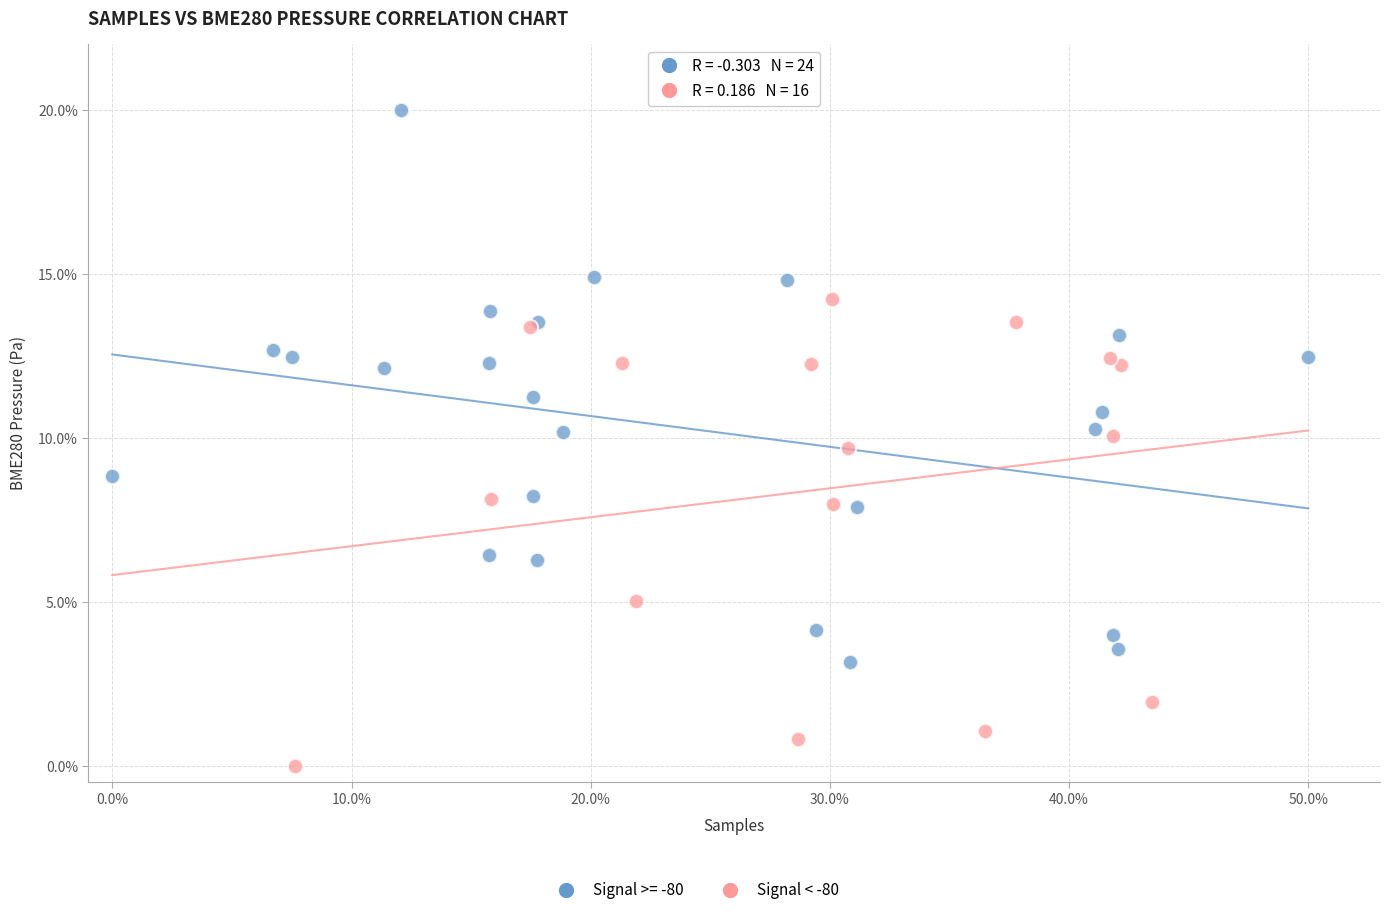

Which series contains the highest Y value?

Signal >= -80